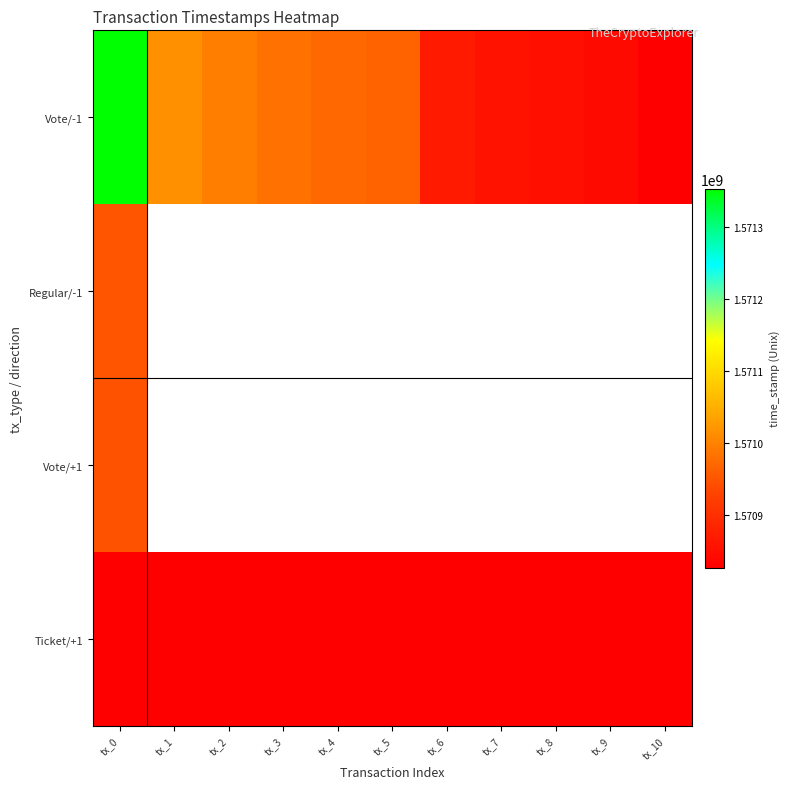

What is the difference between the highest and lowest values at tx_2?

167746.0